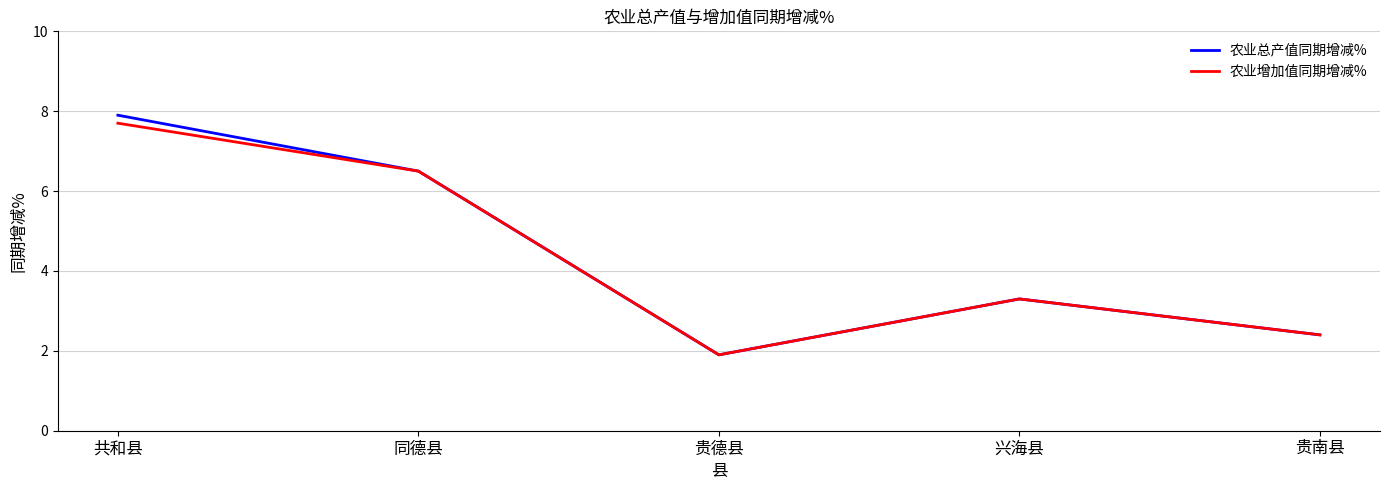

What is the approximate value of 农业增加值同期增减% at 贵德县?

1.9